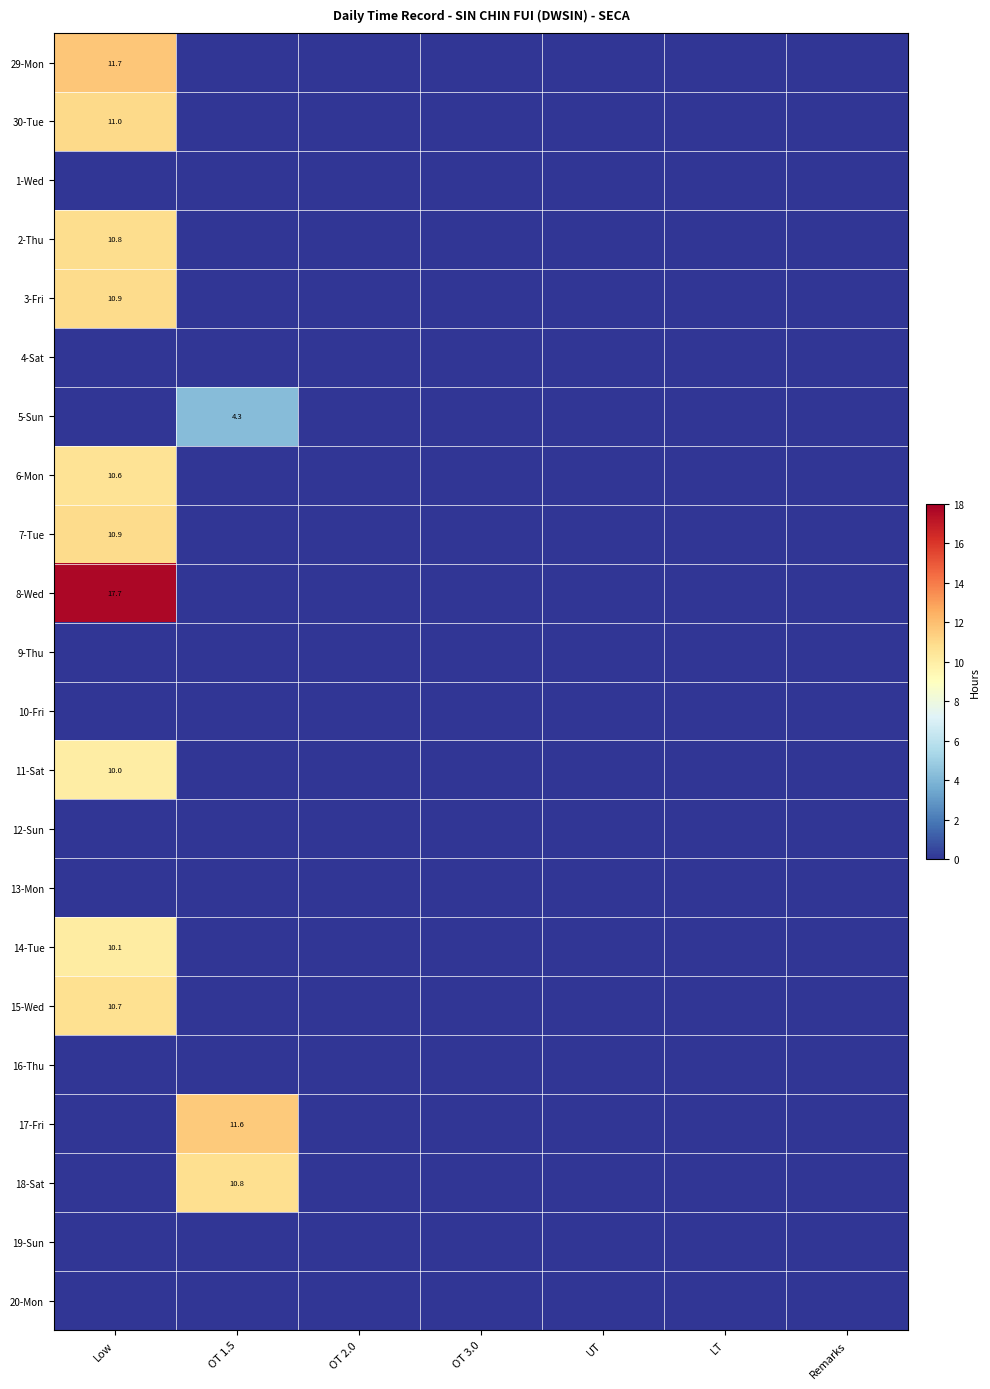

Count the number of data series in this chart.

22